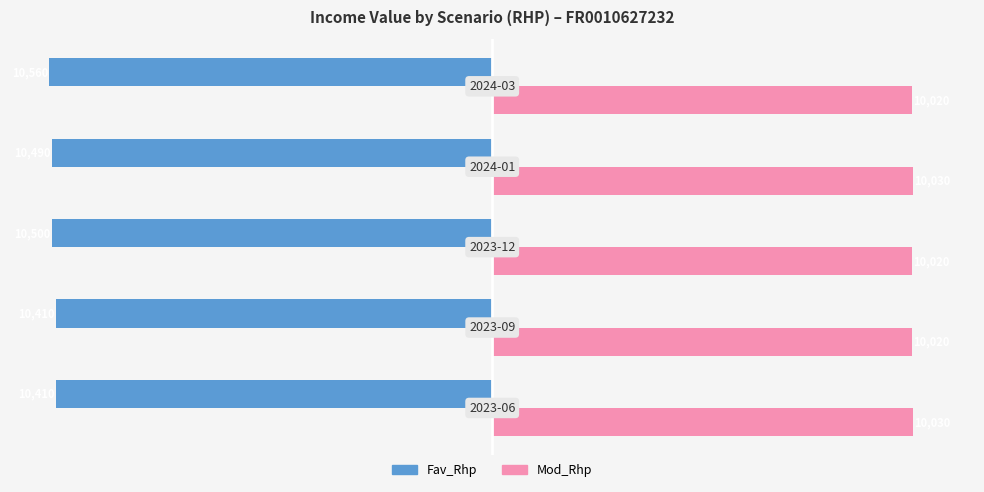

Which series has the largest total across all categories?

Mod_Rhp